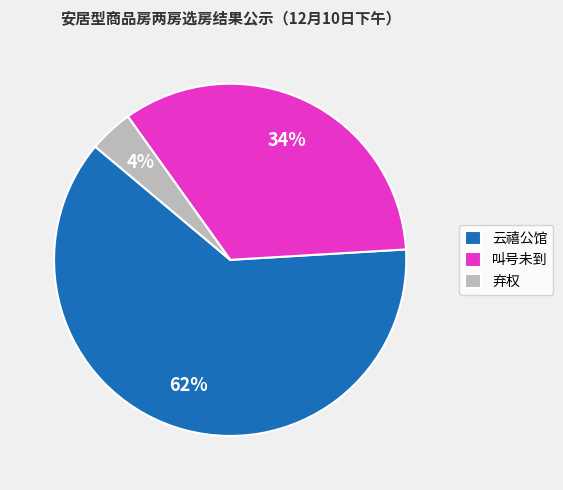

To the nearest percent, what is the difference between the 弃权 and 叫号未到 slice percentages?

30%